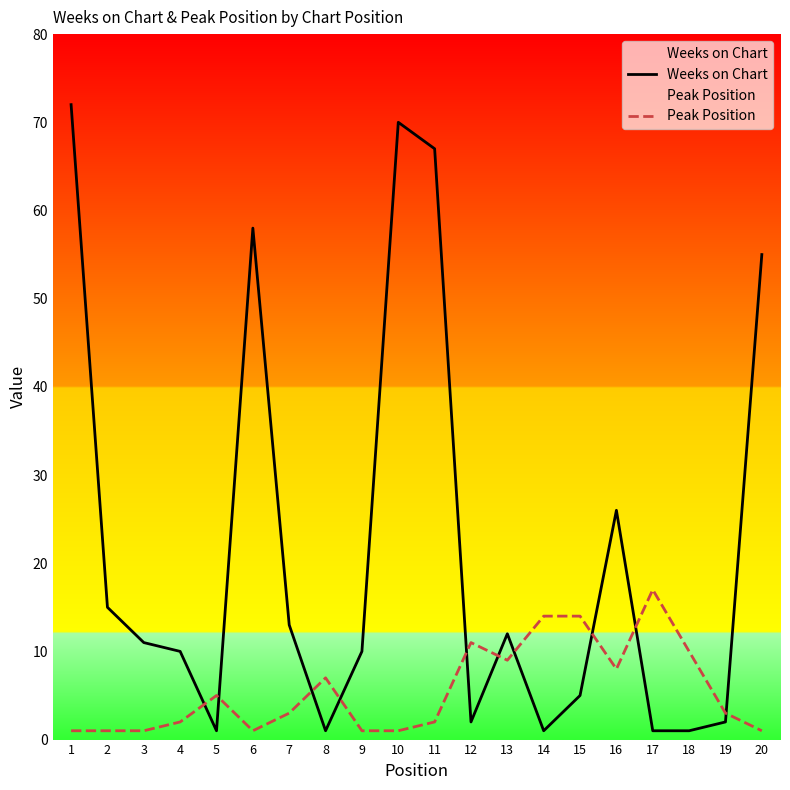

How many data points in Peak Position are less than 3?

9